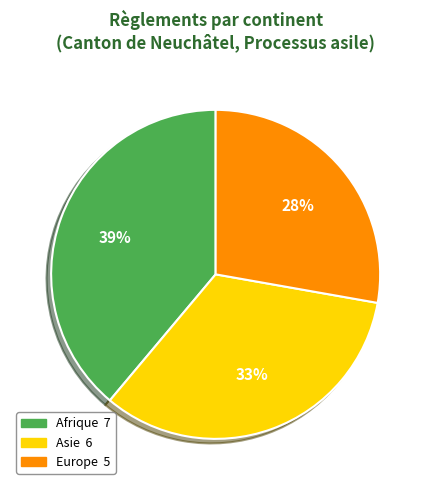

Does any single category account for the majority?

No